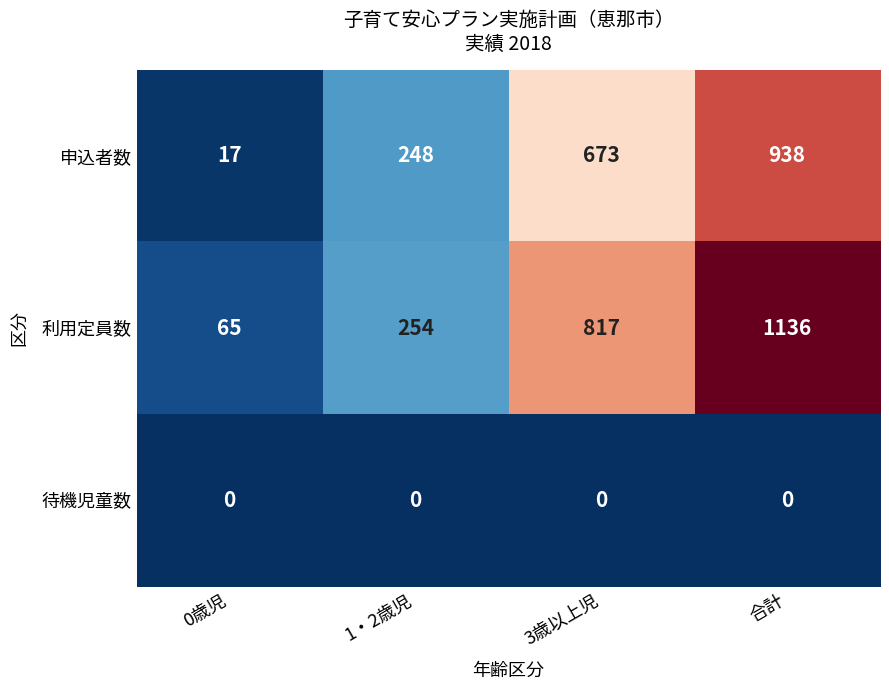

At which category does the chart reach its peak across all series?

合計